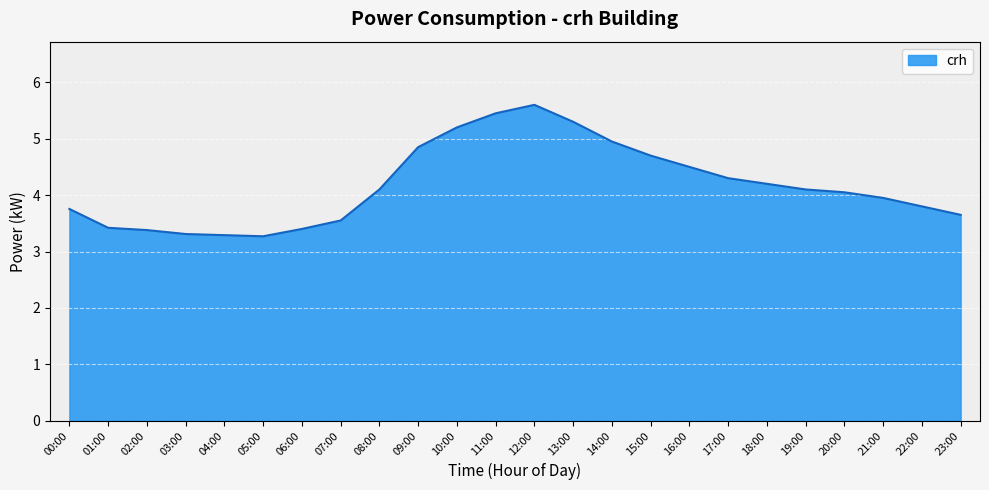

What is the change in value from 01:00 to 13:00?

+1.9